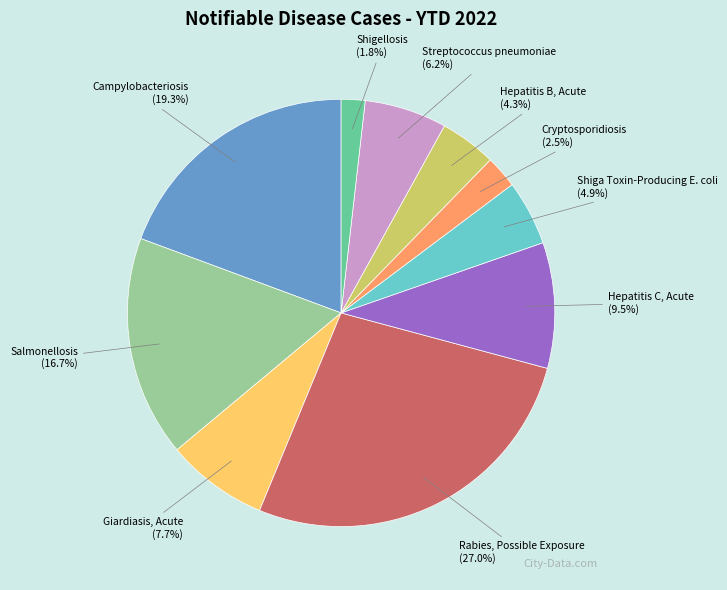

How many slices are in this pie chart?

10